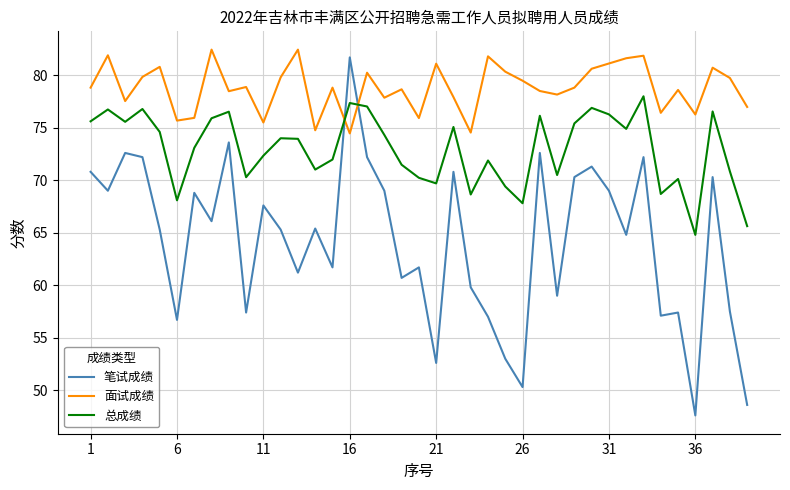

What is the difference between the maximum and second lowest values in the 总成绩 series?

12.4